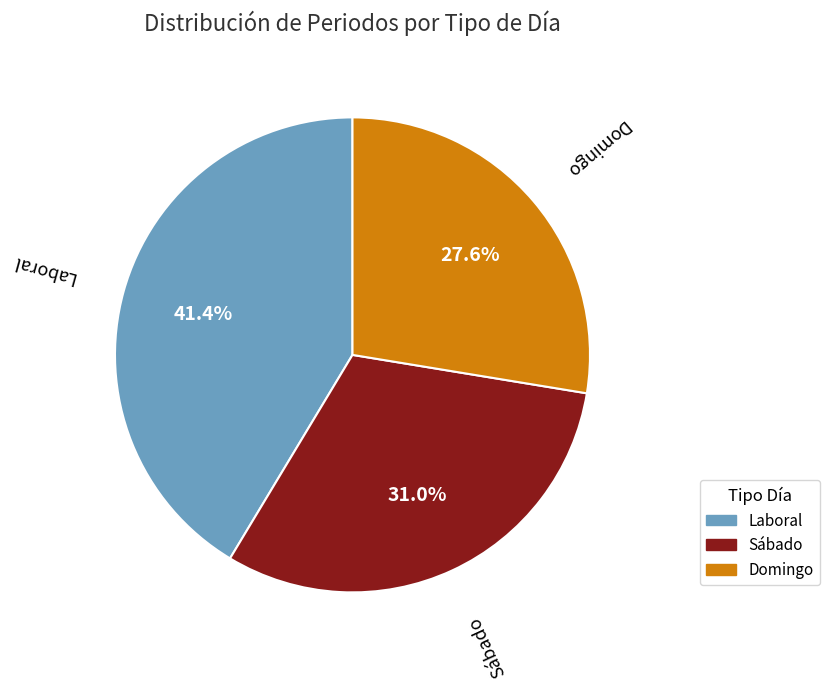

Which category has the smallest portion of the pie?

Domingo